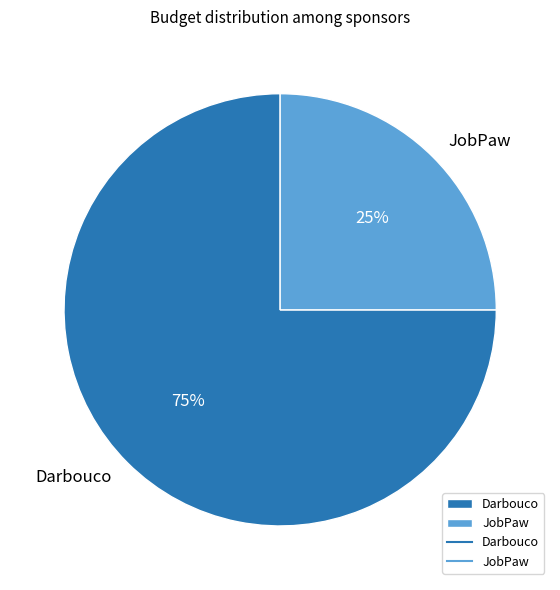

The JobPaw slice represents 13% of the pie. True or false?

False